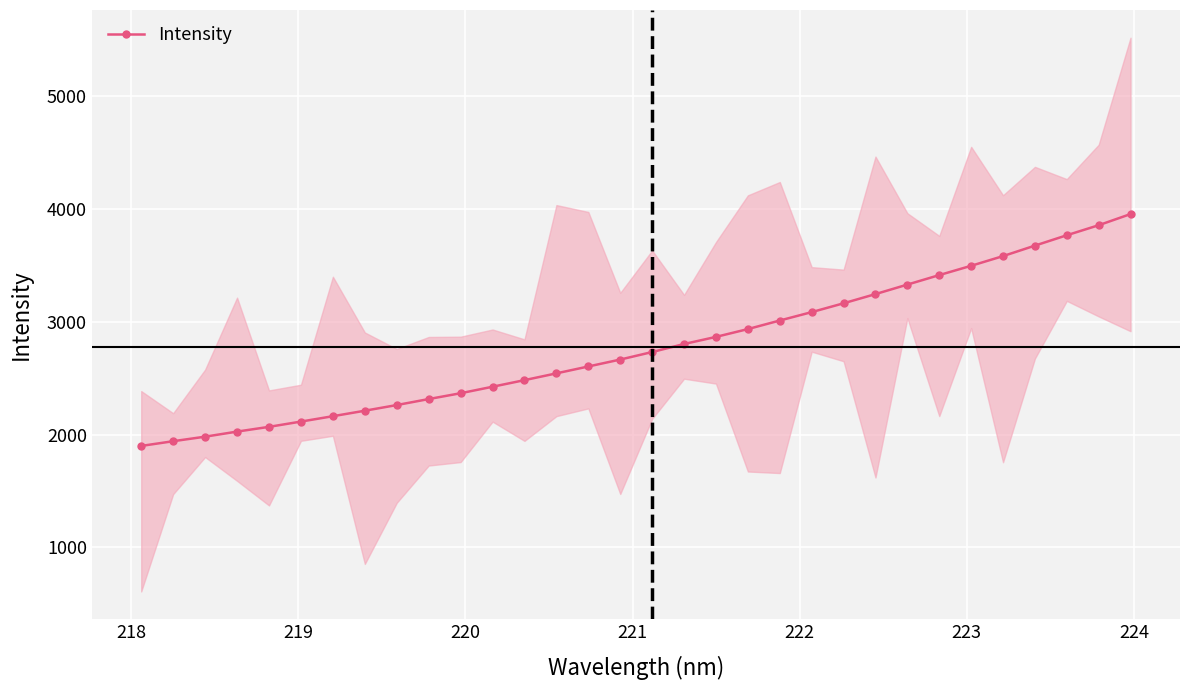

How many values in the Intensity series exceed 2731?

16